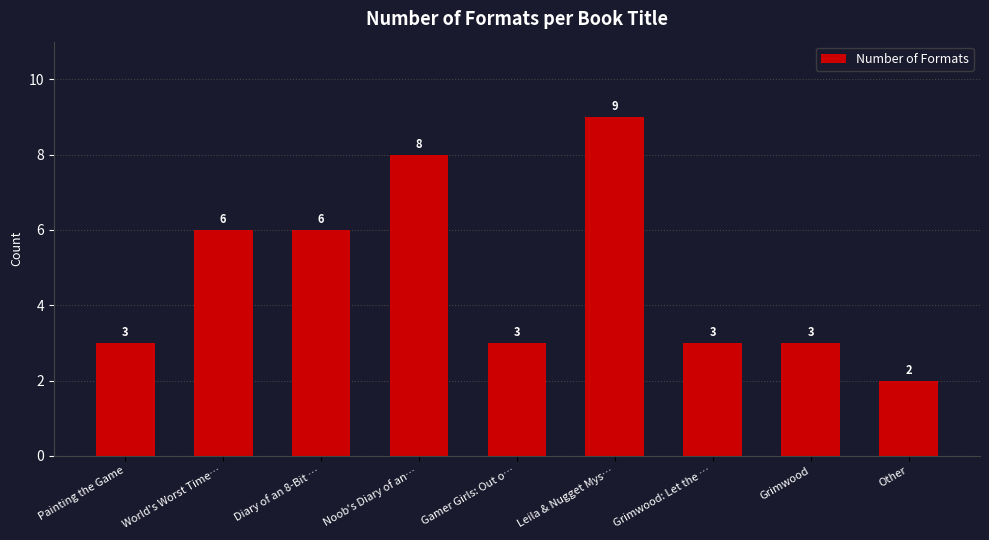

What is the greatest value displayed?

9